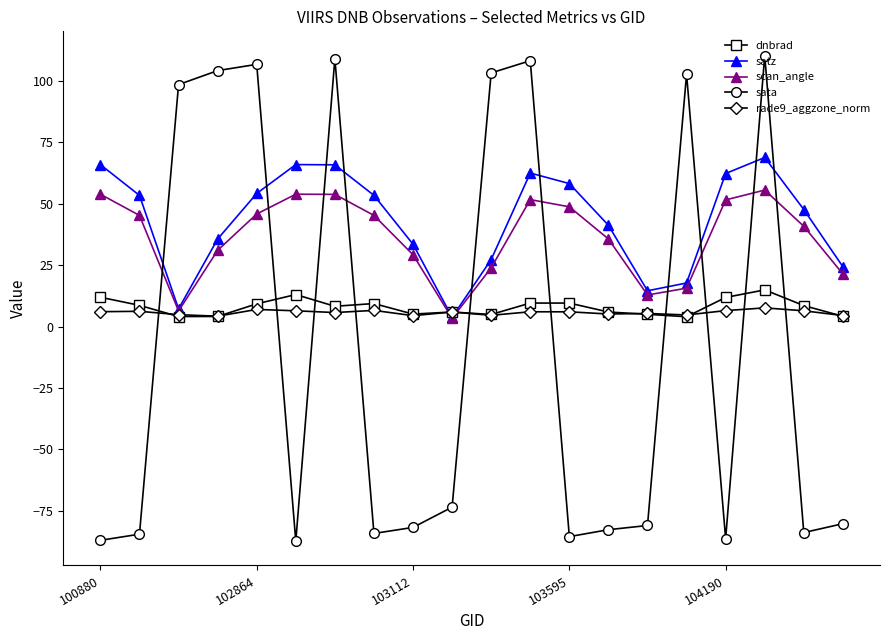

In scan_angle, how many points are lower than both neighbors (excluding endpoints)?

3